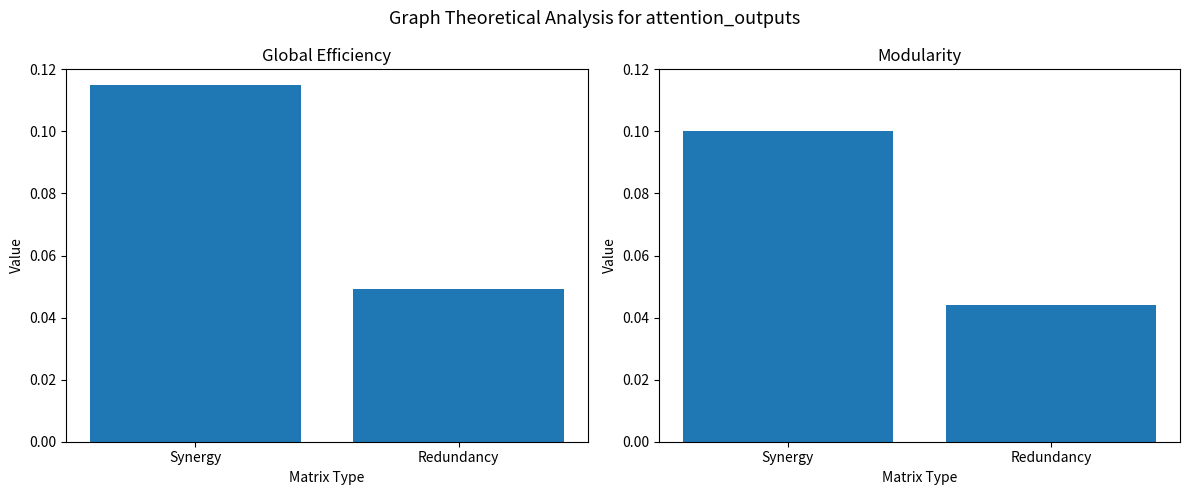

At which label is Global Efficiency closest to 0?

Redundancy